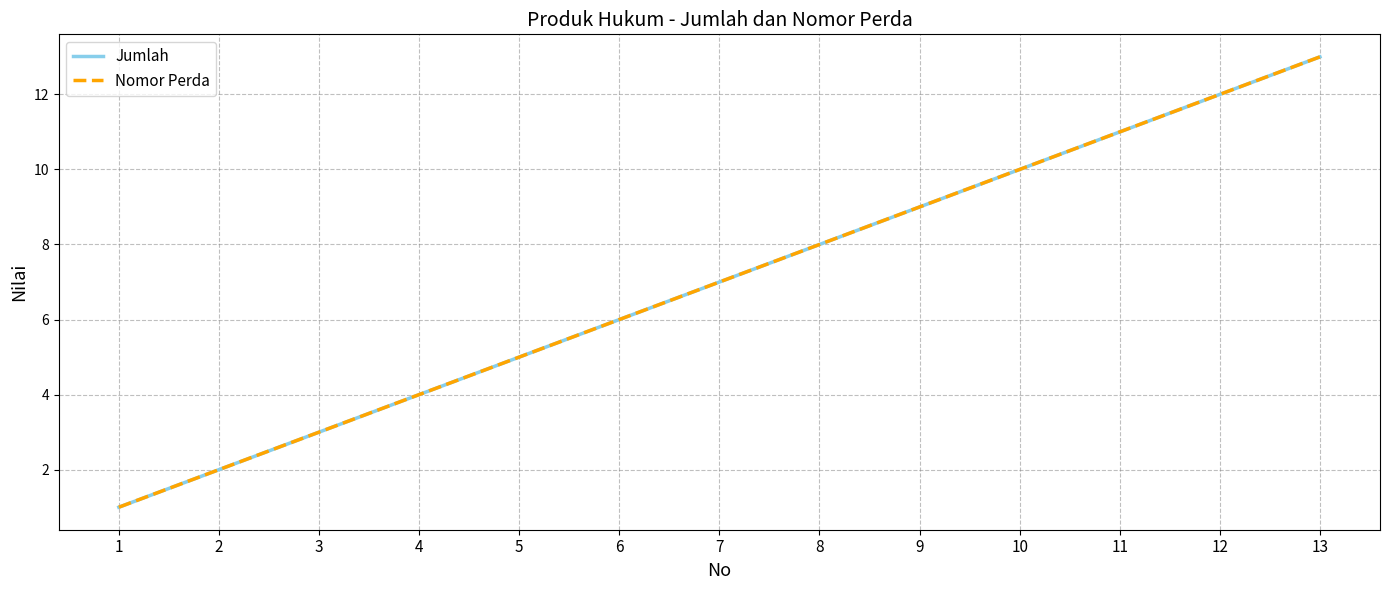

Reading right to left, what are all the values shown in this chart?

Jumlah: 13=13	12=12	11=11	10=10	9=9	8=8	7=7	6=6	5=5	4=4	3=3	2=2	1=1
Nomor Perda: 13=13	12=12	11=11	10=10	9=9	8=8	7=7	6=6	5=5	4=4	3=3	2=2	1=1